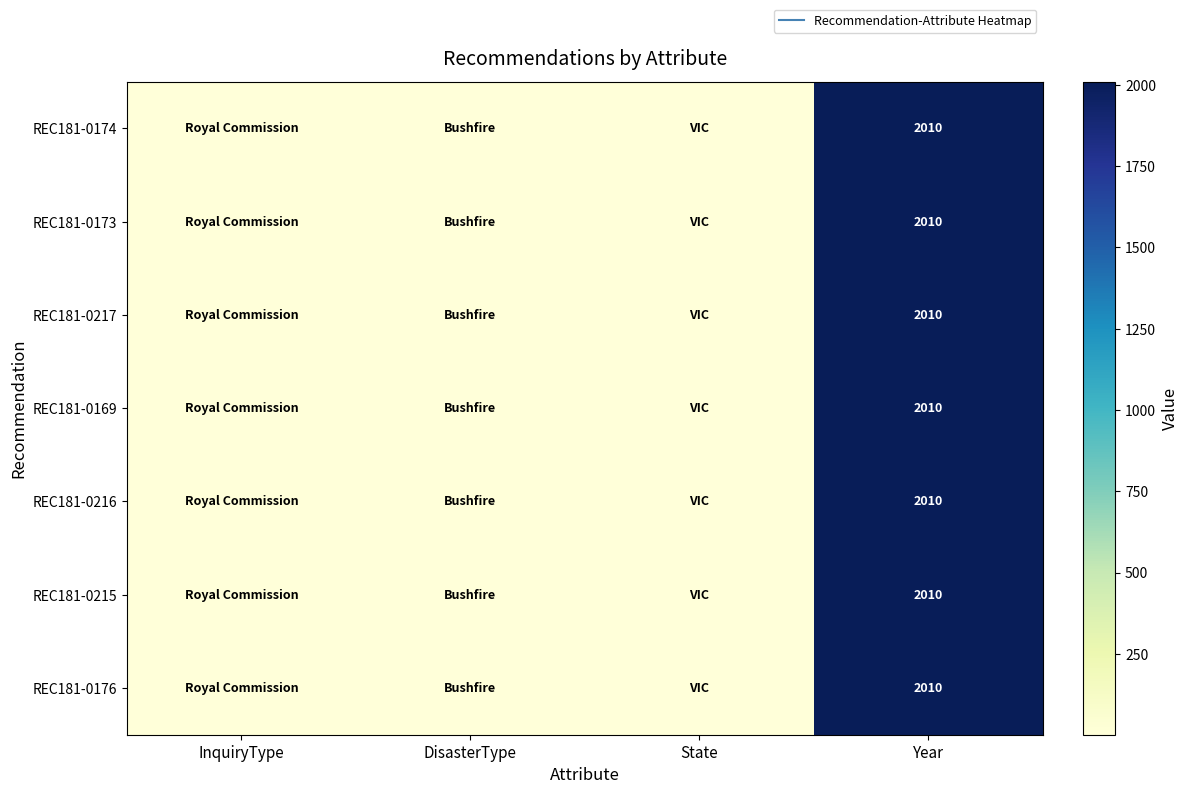

The REC181-0173 series shows 1 at State. True or false?

False